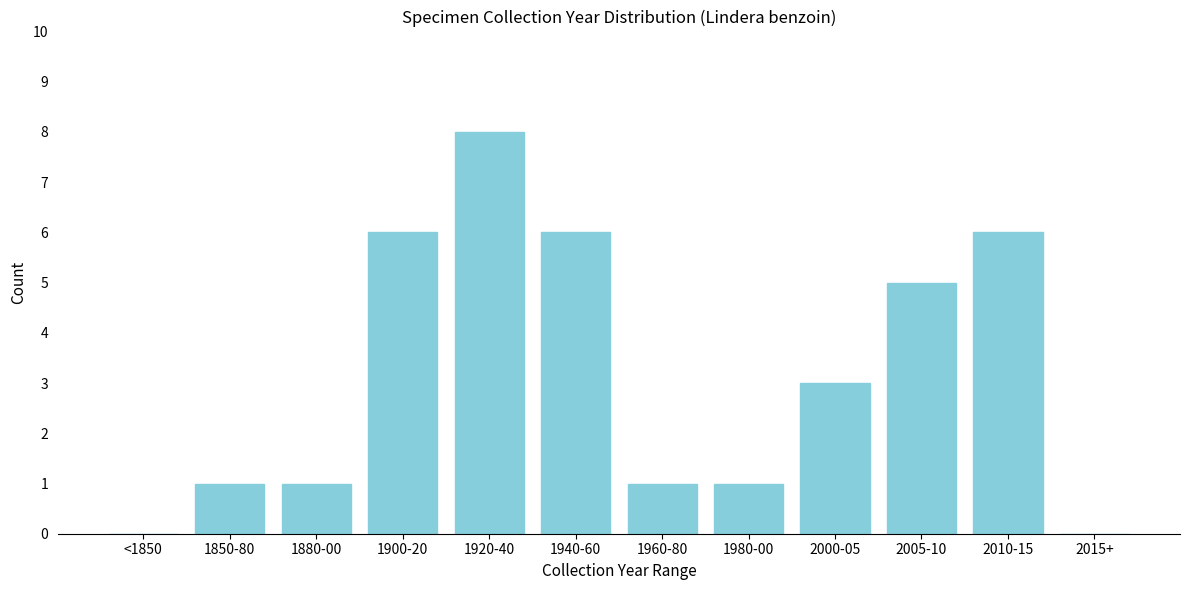

Reading left to right, extract all data points from this chart.

<1850=0	1850-80=1	1880-00=1	1900-20=6	1920-40=8	1940-60=6	1960-80=1	1980-00=1	2000-05=3	2005-10=5	2010-15=6	2015+=0